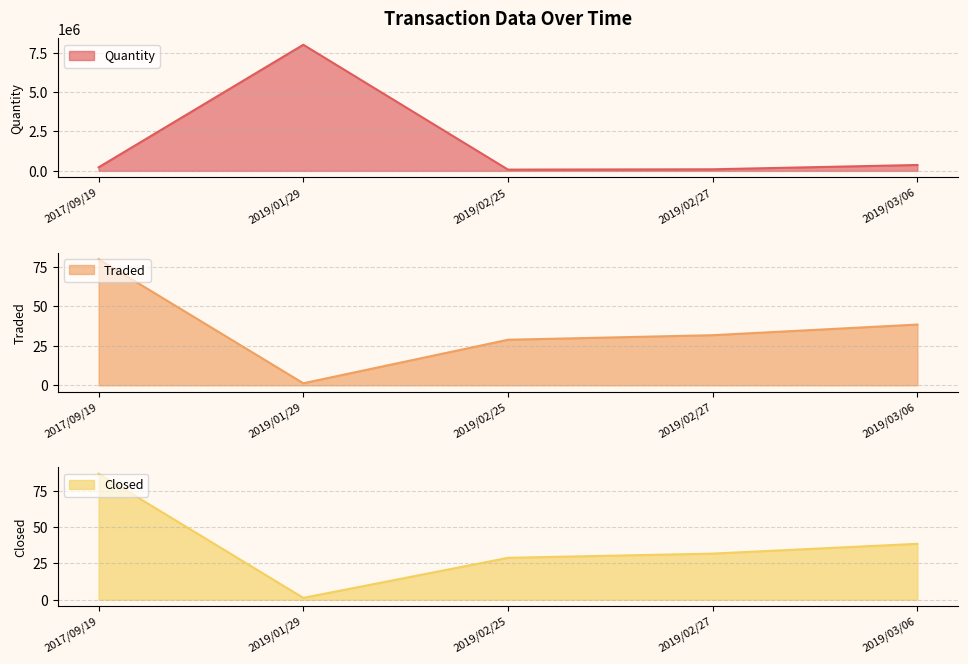

How many data points in Traded are less than 31?

2